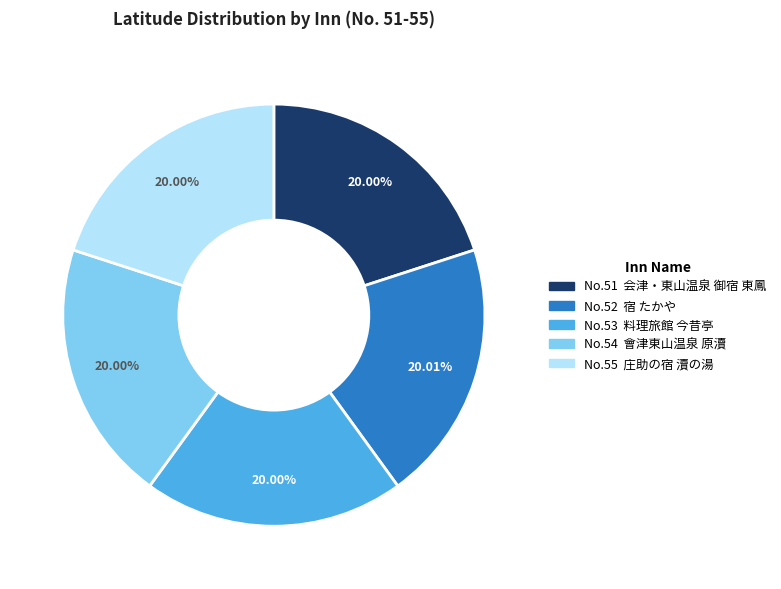

Is there a majority slice in this chart?

No